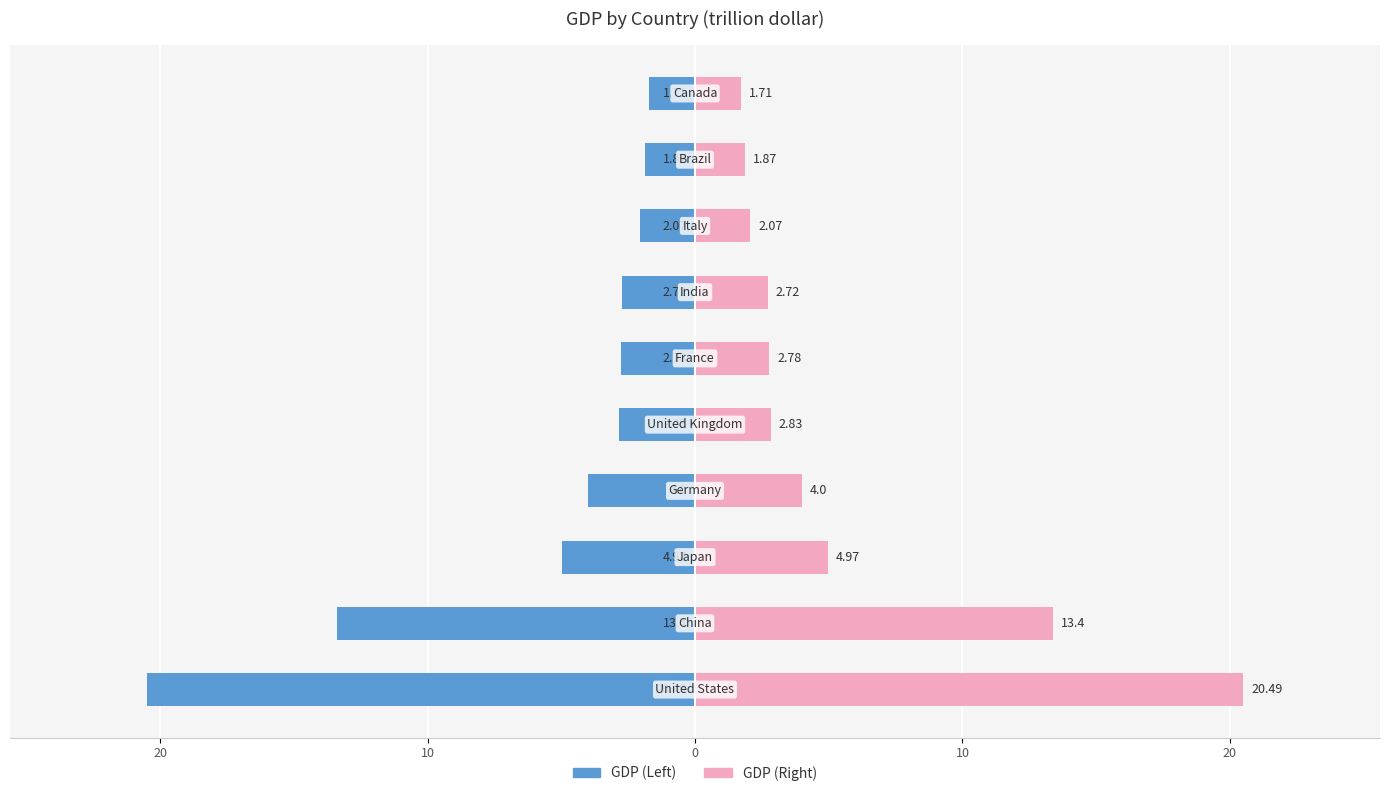

Which series changed the most between 0 and 10?

GDP Left